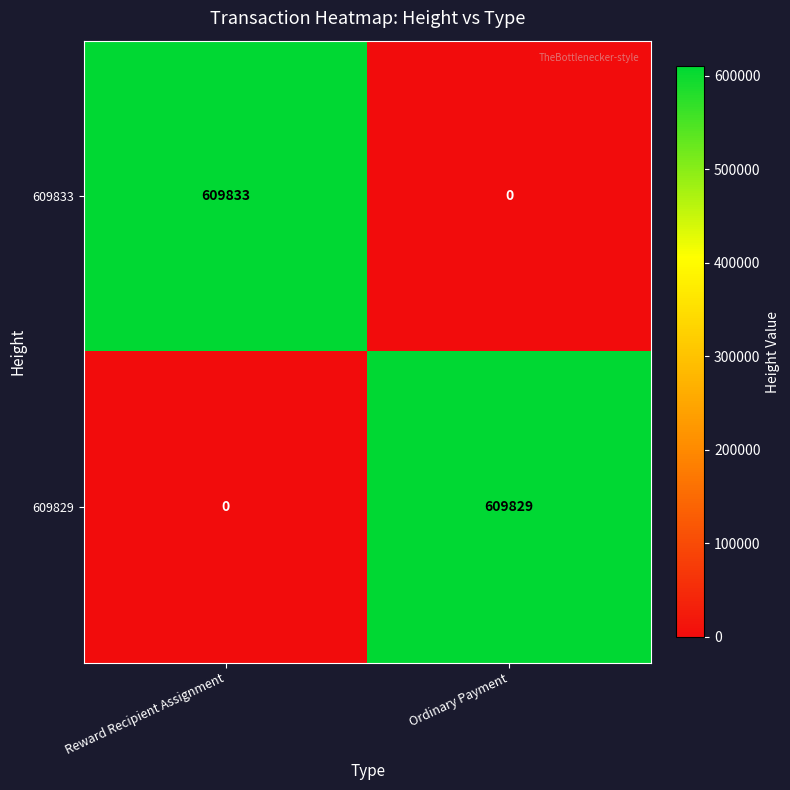

Reading right to left, list all the values displayed in this chart.

609833: 0	609833
609829: 609829	0